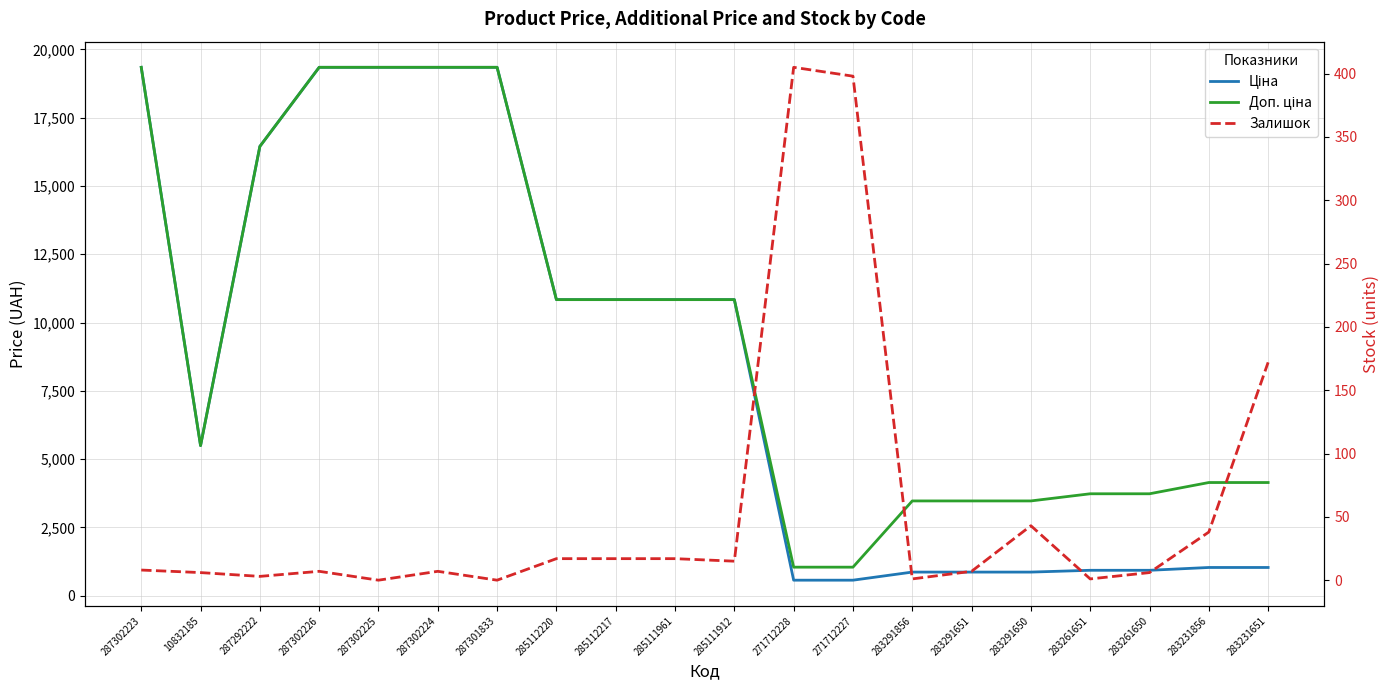

The Залишок series shows -258.2 at 287301833. True or false?

False